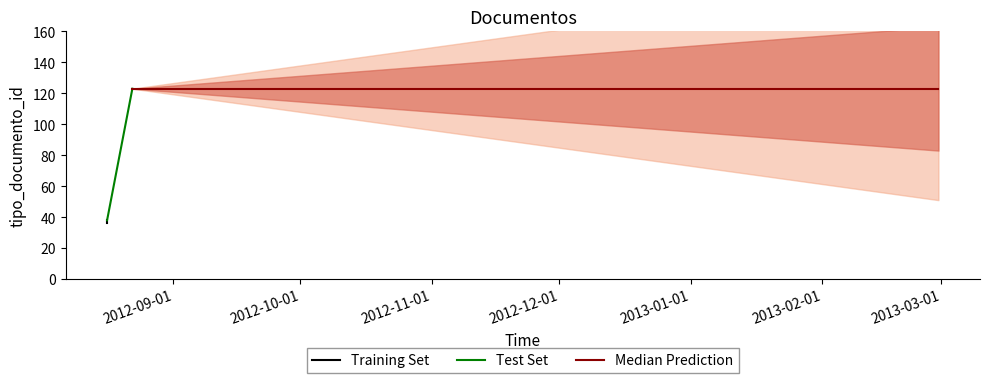

Count the number of values greater than 38.

1